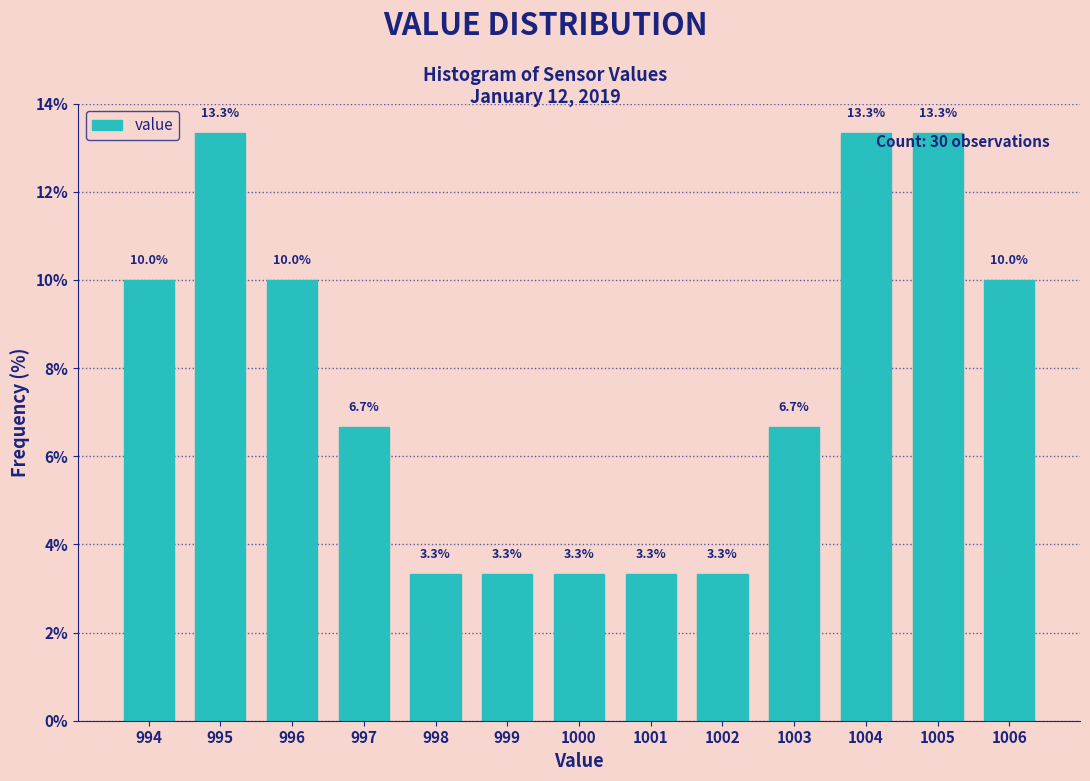

Reading left to right, extract all data points from this chart.

10.0	13.3	10.0	6.7	3.3	3.3	3.3	3.3	3.3	6.7	13.3	13.3	10.0